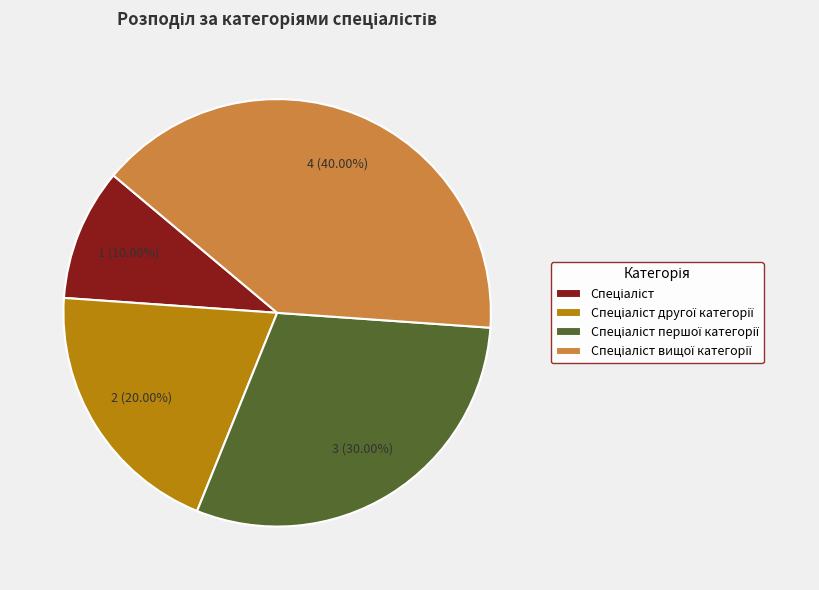

Does any single category account for the majority?

No